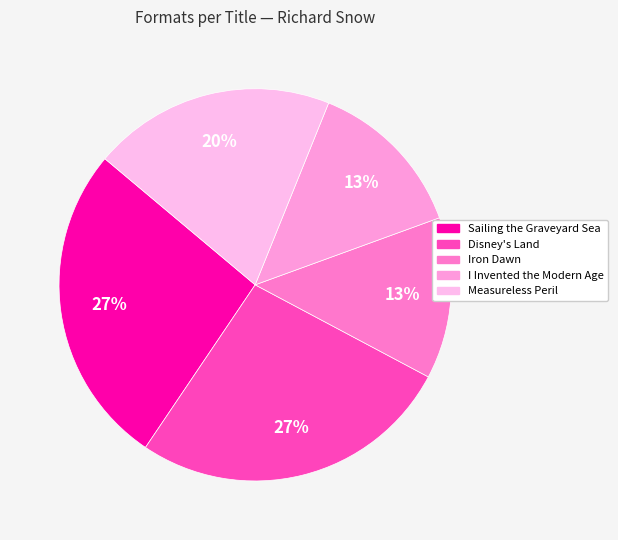

How many slices are in this pie chart?

5